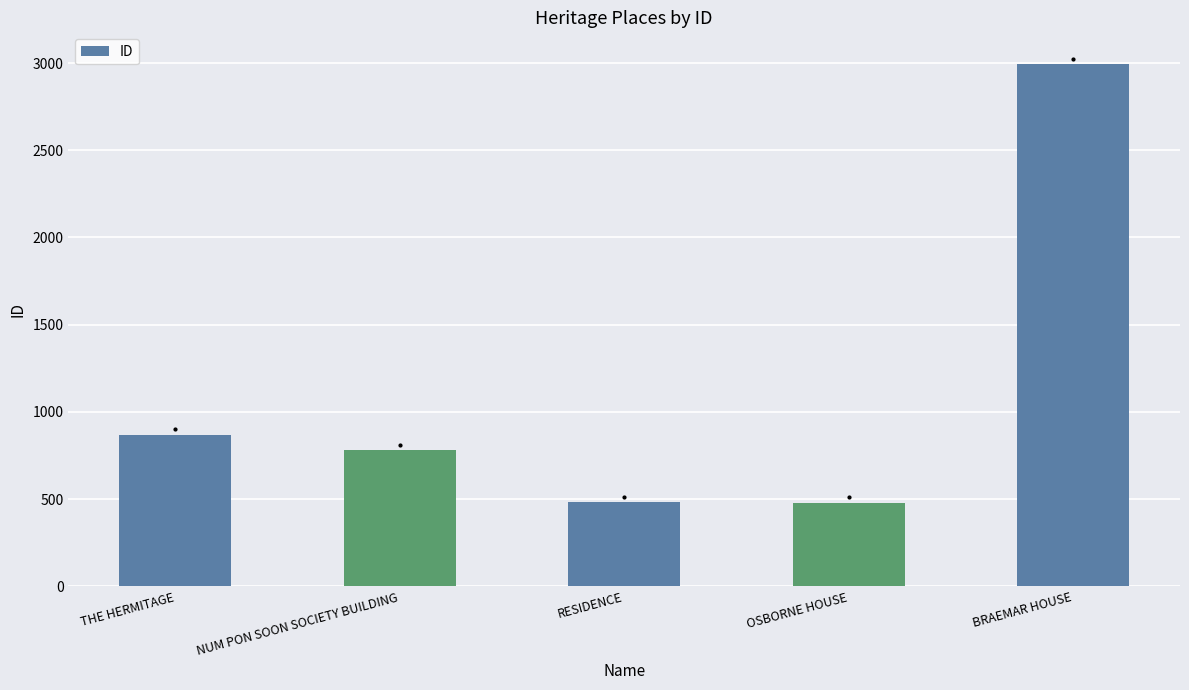

At which label is the value closest to 1737?

THE HERMITAGE